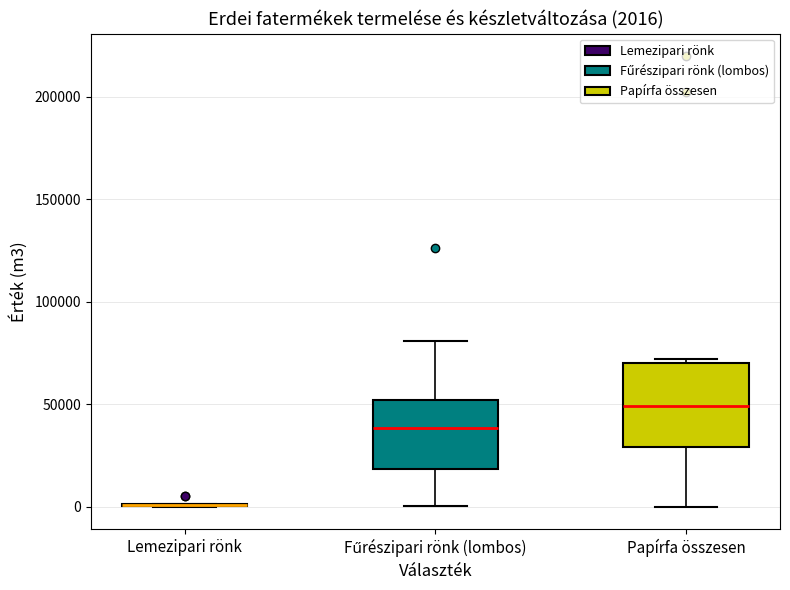

Which box is the tallest, from its lower edge to its upper edge?

Papírfa összesen